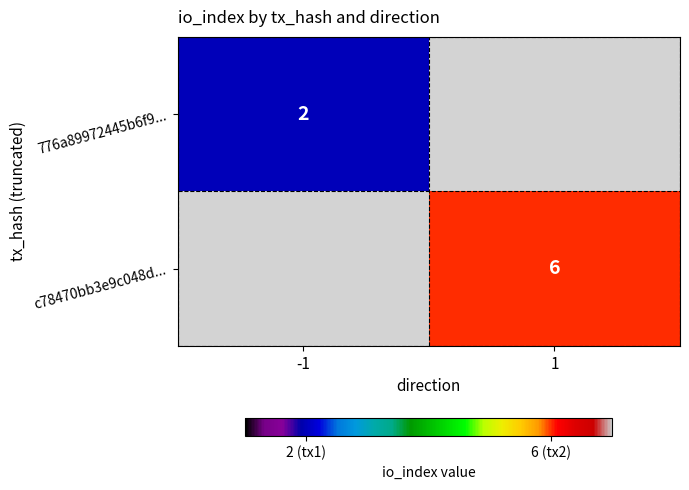

The 776a89972445b6f9... series shows 2 at -1. True or false?

True